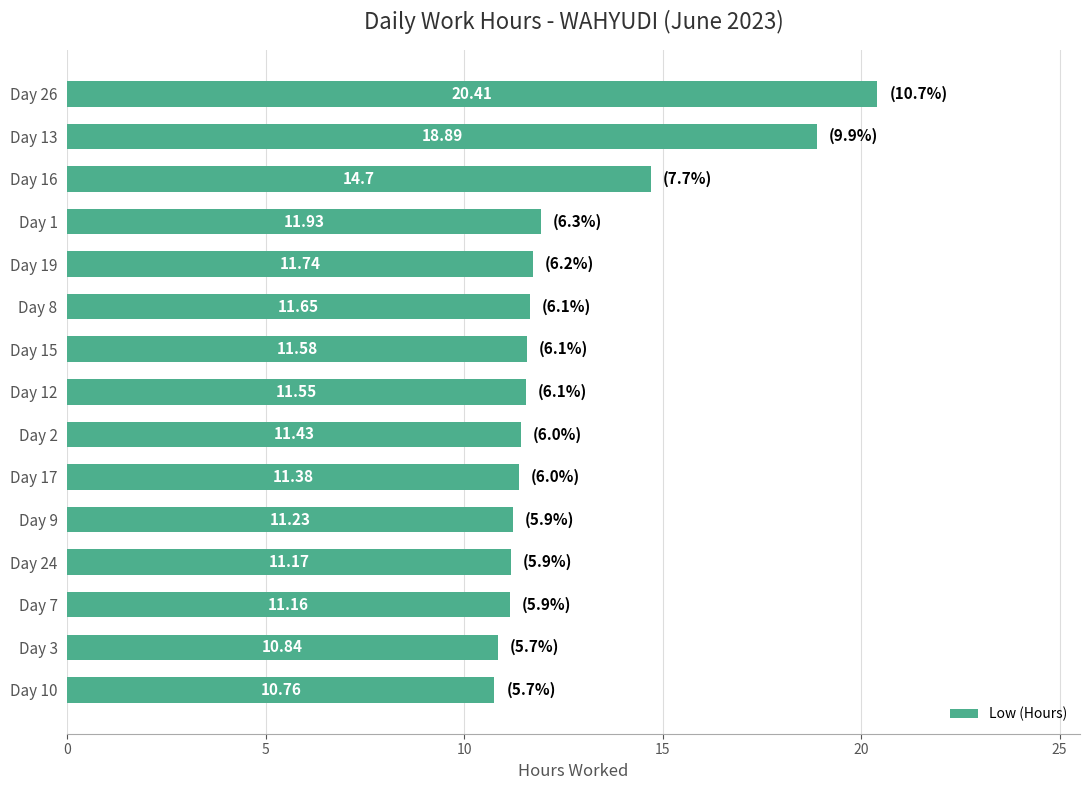

What is the change in value from Day 3 to Day 9?

+0.4